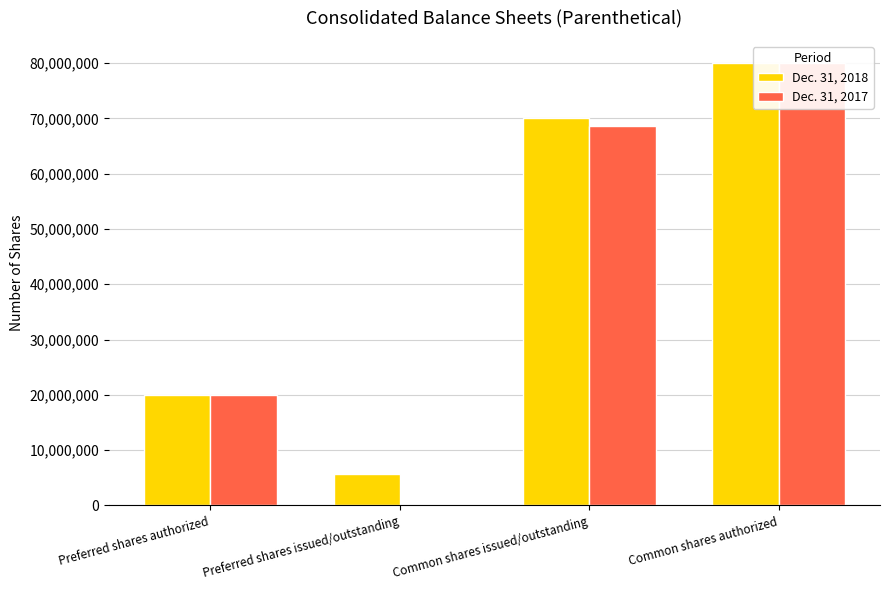

How many groups of bars are there?

4